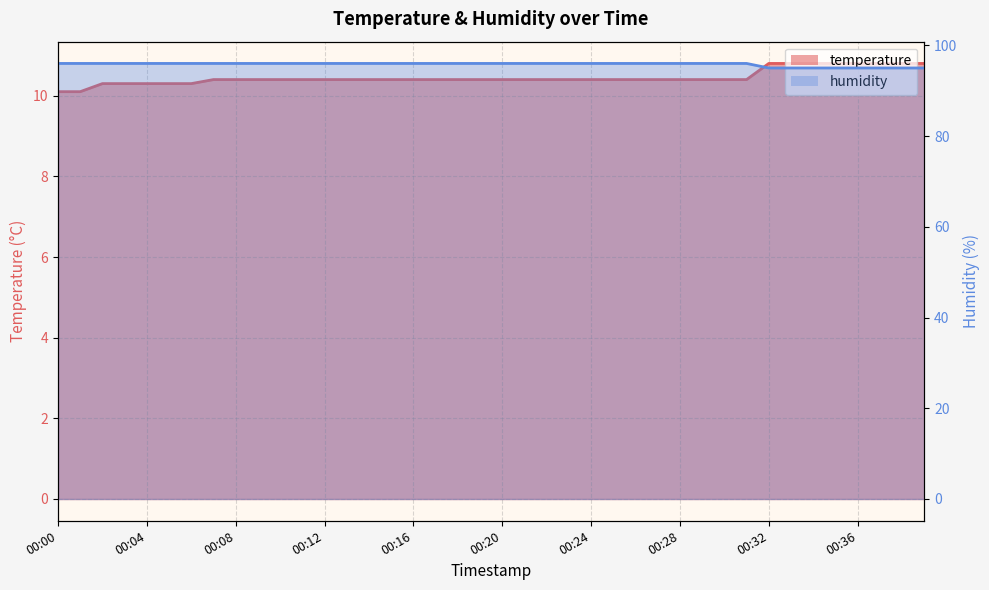

At which category is the sum across all series the highest?

00:07